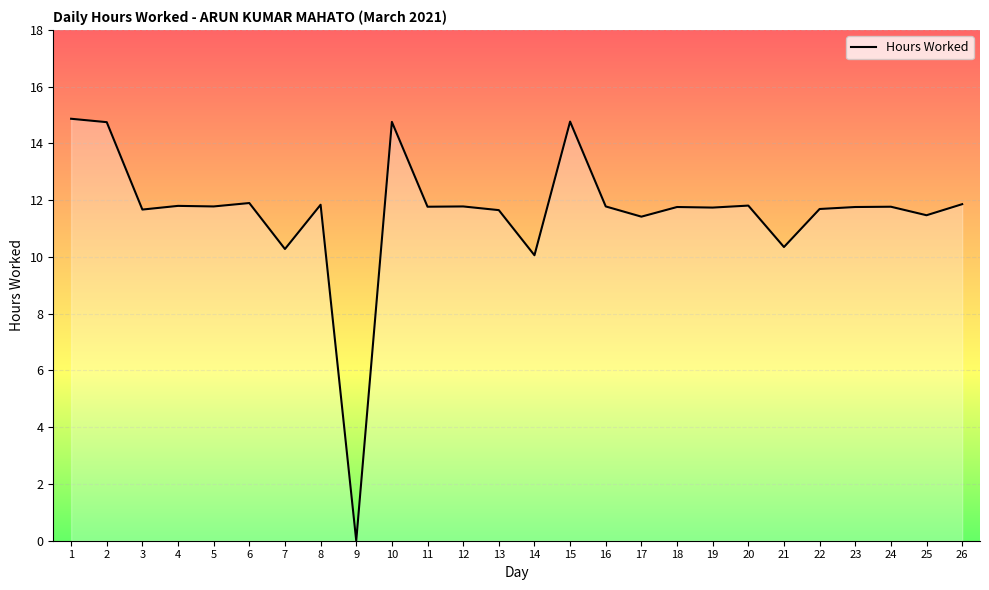

What is the greatest value displayed?

14.9